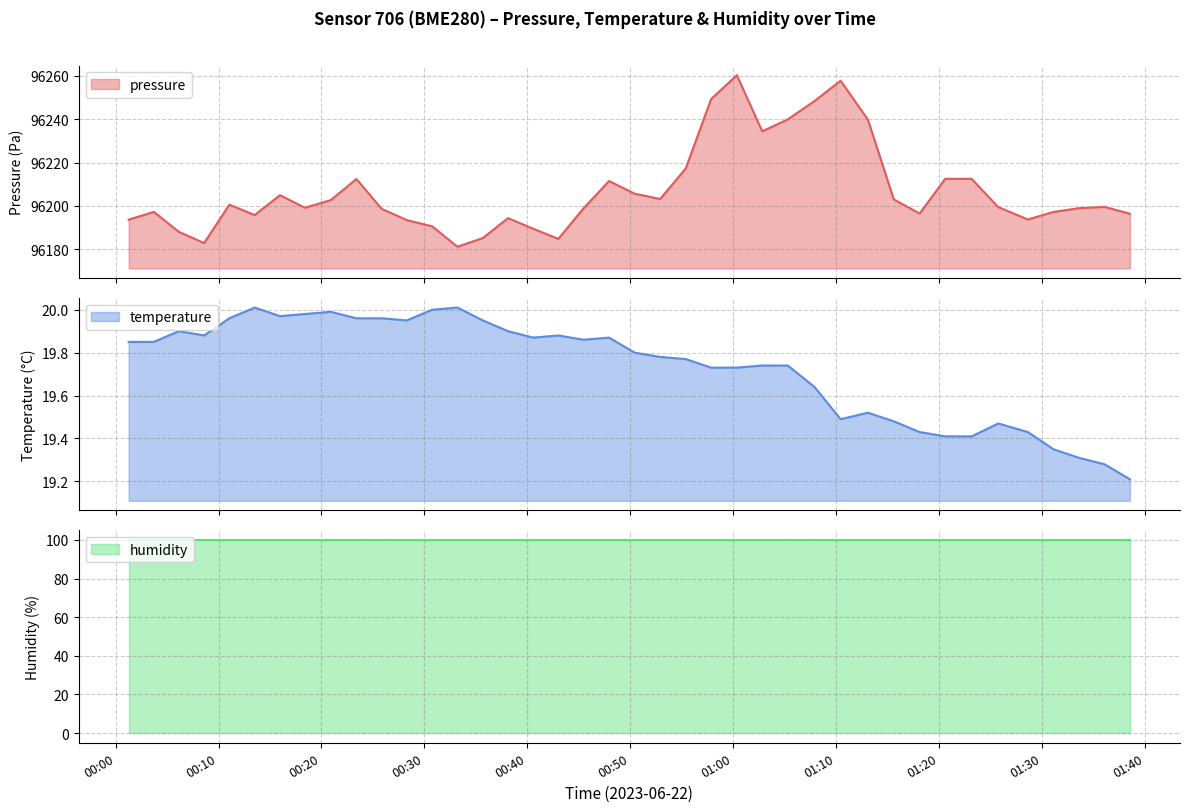

List the labels in order of temperature value, largest first.

2023-06-22T00:13:31, 2023-06-22T00:33:13, 2023-06-22T00:30:46, 2023-06-22T00:20:55, 2023-06-22T00:18:24, 2023-06-22T00:15:58, 2023-06-22T00:11:03, 2023-06-22T00:23:24, 2023-06-22T00:25:51, 2023-06-22T00:28:18, 2023-06-22T00:35:41, 2023-06-22T00:06:09, 2023-06-22T00:38:08, 2023-06-22T00:08:36, 2023-06-22T00:43:01, 2023-06-22T00:40:34, 2023-06-22T00:47:57, 2023-06-22T00:45:28, 2023-06-22T00:01:16, 2023-06-22T00:03:43, 2023-06-22T00:50:26, 2023-06-22T00:52:55, 2023-06-22T00:55:24, 2023-06-22T01:02:50, 2023-06-22T01:05:19, 2023-06-22T00:57:52, 2023-06-22T01:00:22, 2023-06-22T01:07:55, 2023-06-22T01:13:06, 2023-06-22T01:10:27, 2023-06-22T01:15:37, 2023-06-22T01:25:46, 2023-06-22T01:18:08, 2023-06-22T01:28:39, 2023-06-22T01:20:37, 2023-06-22T01:23:11, 2023-06-22T01:31:08, 2023-06-22T01:33:37, 2023-06-22T01:36:06, 2023-06-22T01:38:34